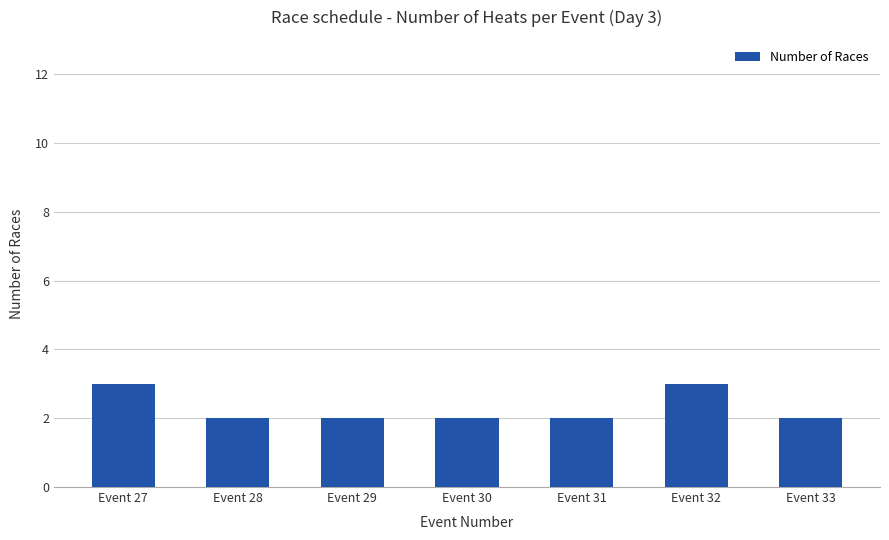

What is the value of the 1st bar from the left?

3